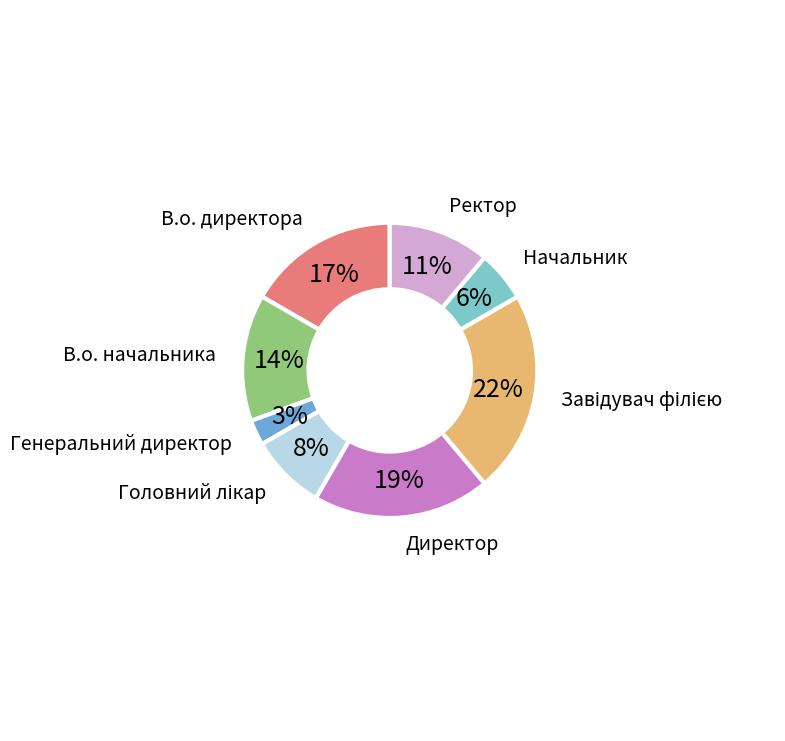

Which has a higher value, В.о. директора or Генеральний директор?

В.о. директора